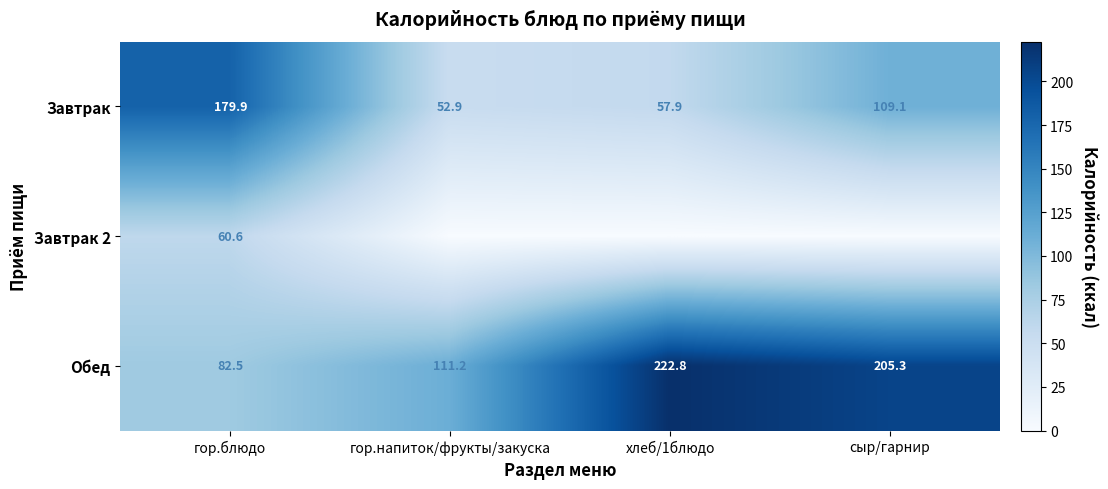

True or false: Завтрак 2 has a value of 14.1 at гор.блюдо.

False